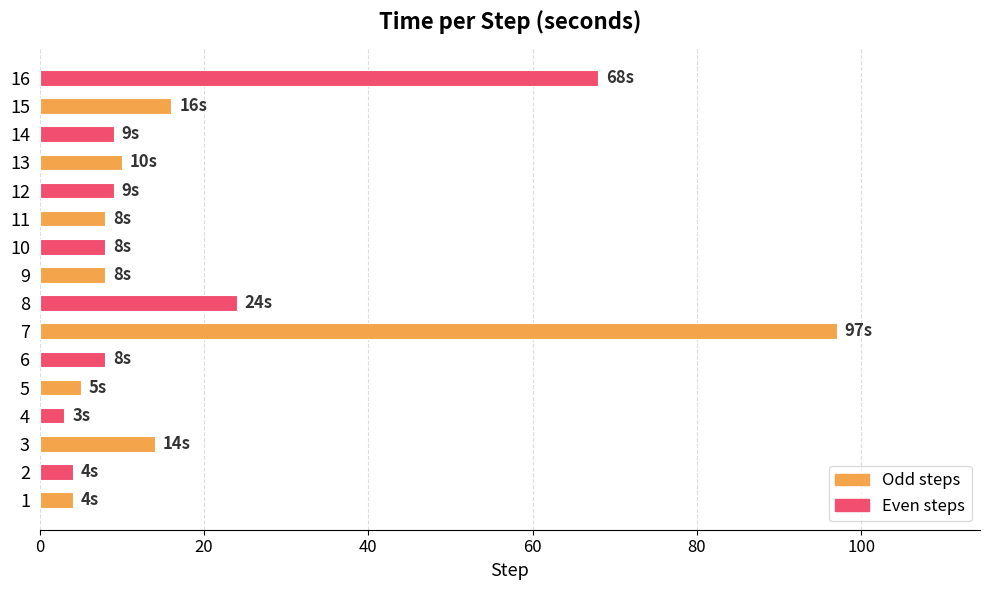

Are the bars horizontal?

Yes